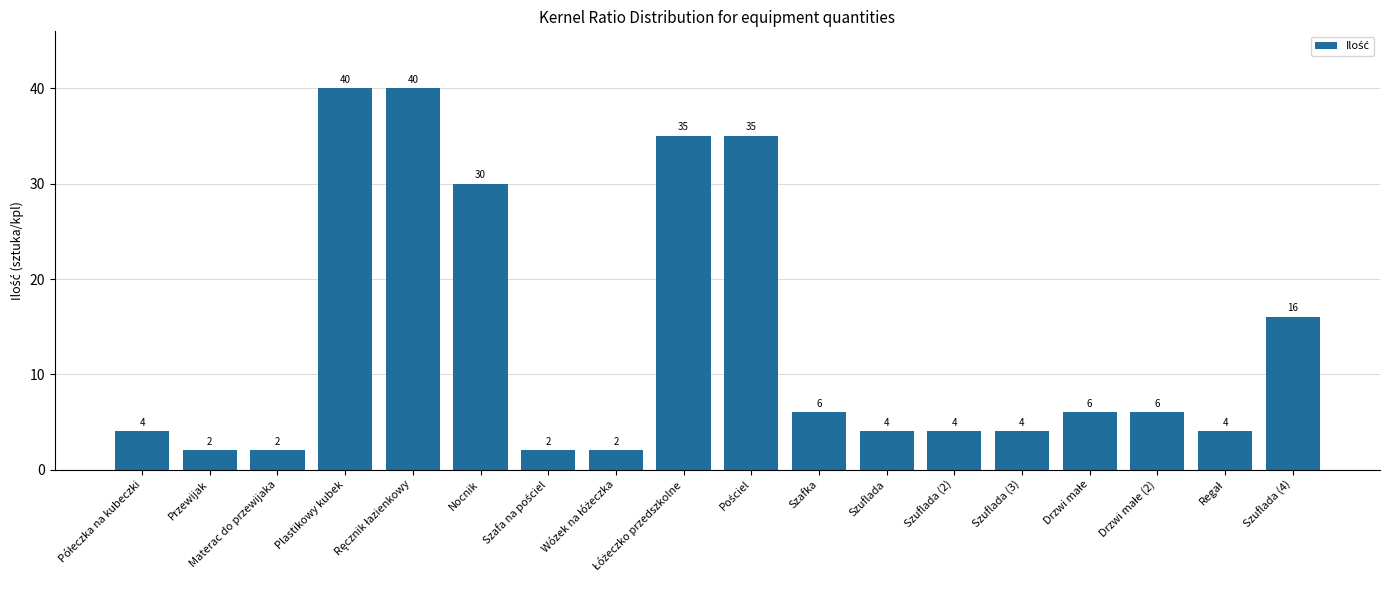

What position from the left is Szuflada (3)?

14